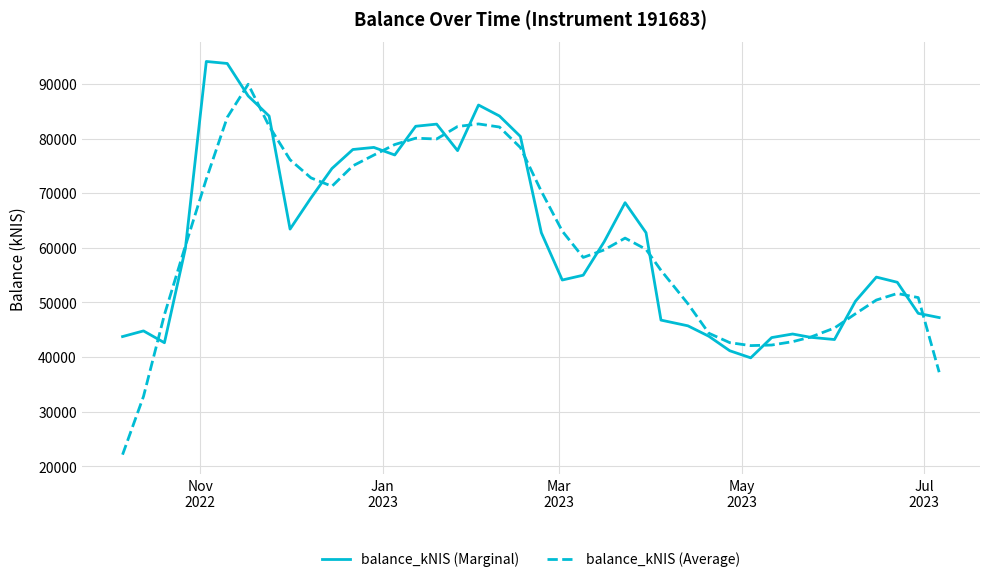

What is the maximum value for balance_kNIS (Average)?

89943.0